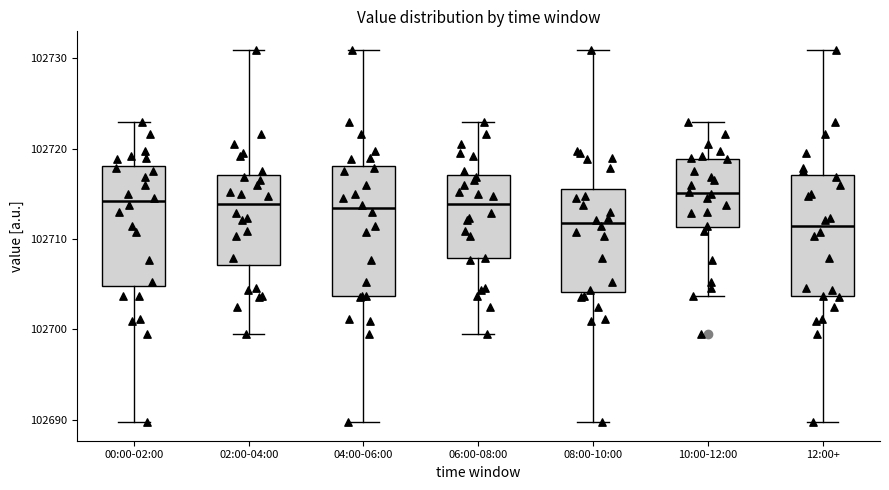

Where does the lower whisker of the box for 08:00-10:00 end on the y-axis? The values are not printed on the chart, so give them approximately, as read against the axis.

102690